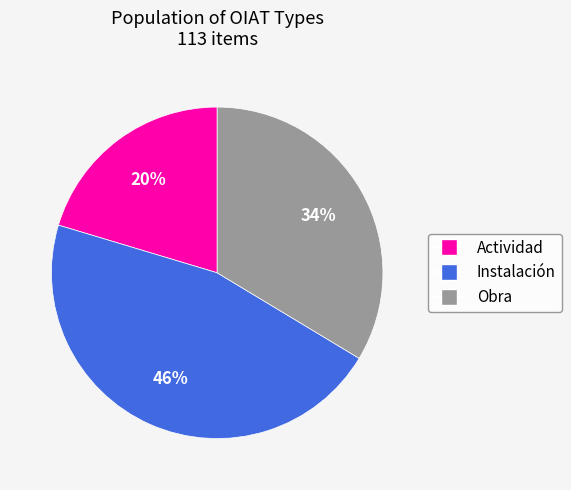

How many segments does this pie chart have?

3